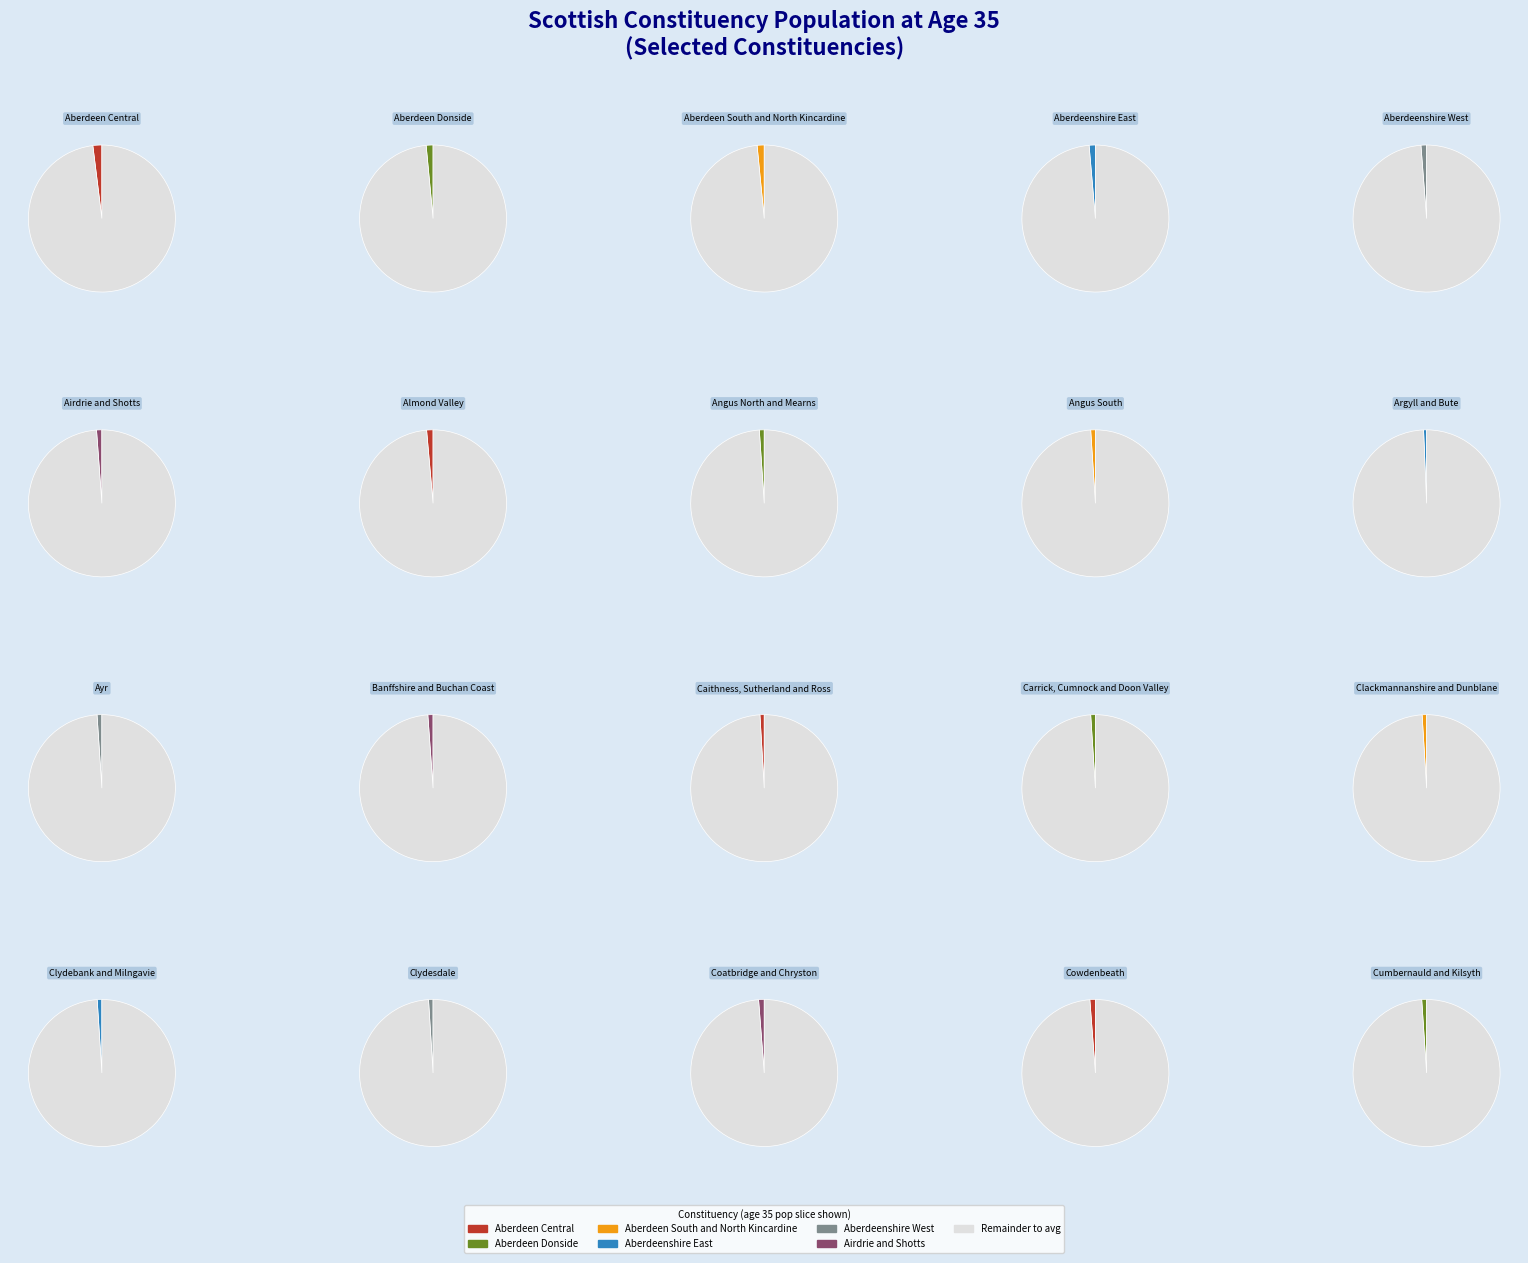

Rank the categories by value from lowest to highest.

Argyll and Bute, Caithness, Sutherland and Ross, Clackmannanshire and Dunblane, Clydesdale, Angus South, Carrick, Cumnock and Doon Valley, Clydebank and Milngavie, Cumbernauld and Kilsyth, Ayr, Angus North and Mearns, Banffshire and Buchan Coast, Airdrie and Shotts, Cowdenbeath, Aberdeenshire West, Coatbridge and Chryston, Aberdeenshire East, Almond Valley, Aberdeen Donside, Aberdeen South and North Kincardine, Aberdeen Central